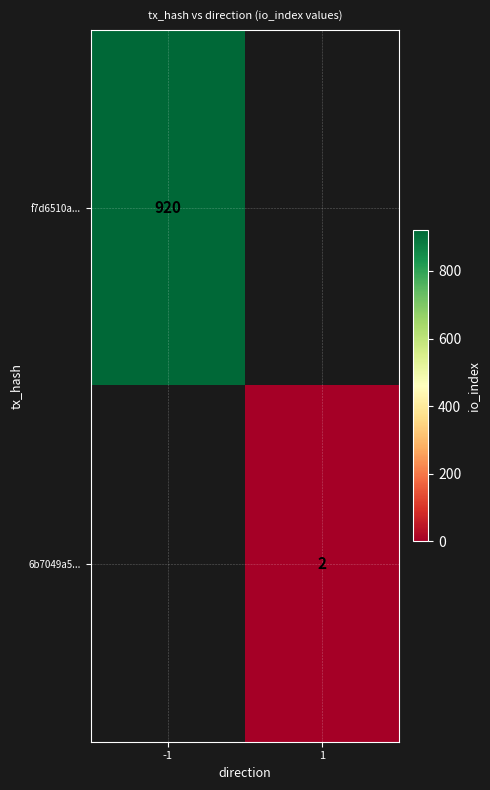

True or false: f7d6510a... has a value of 920 at -1.

True